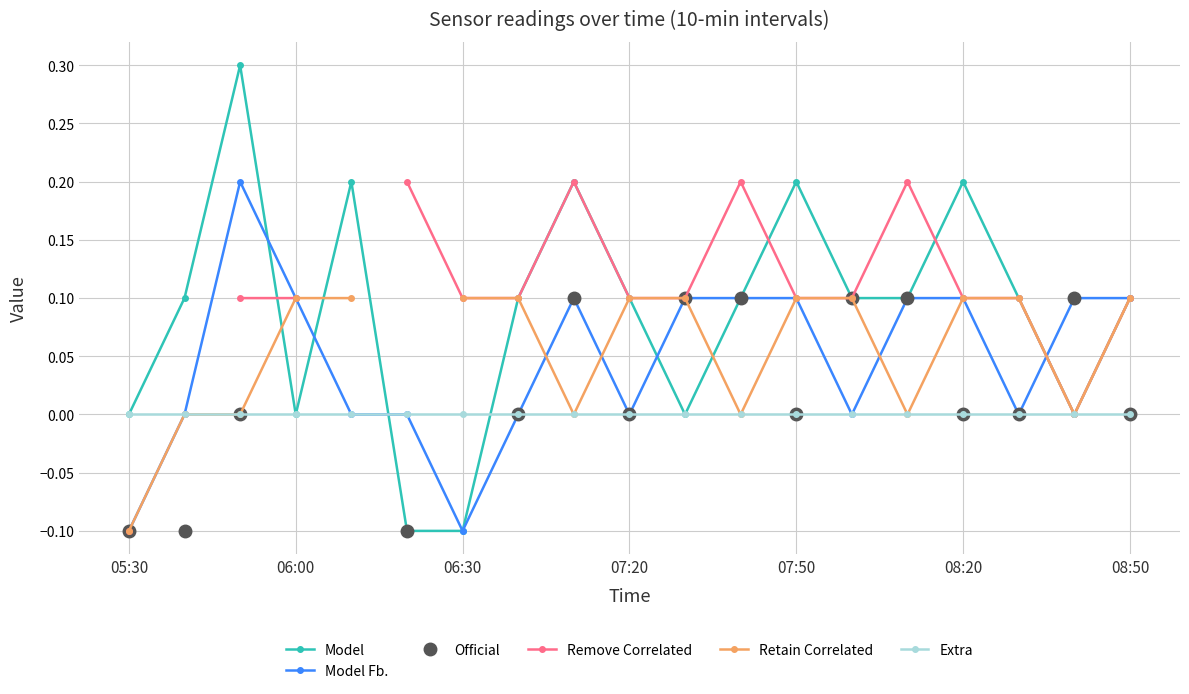

Between 16 and 10, which is larger?

16